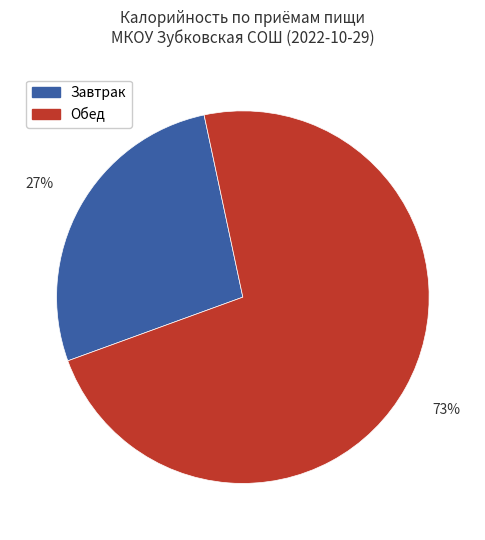

Count the number of slices in the pie.

2